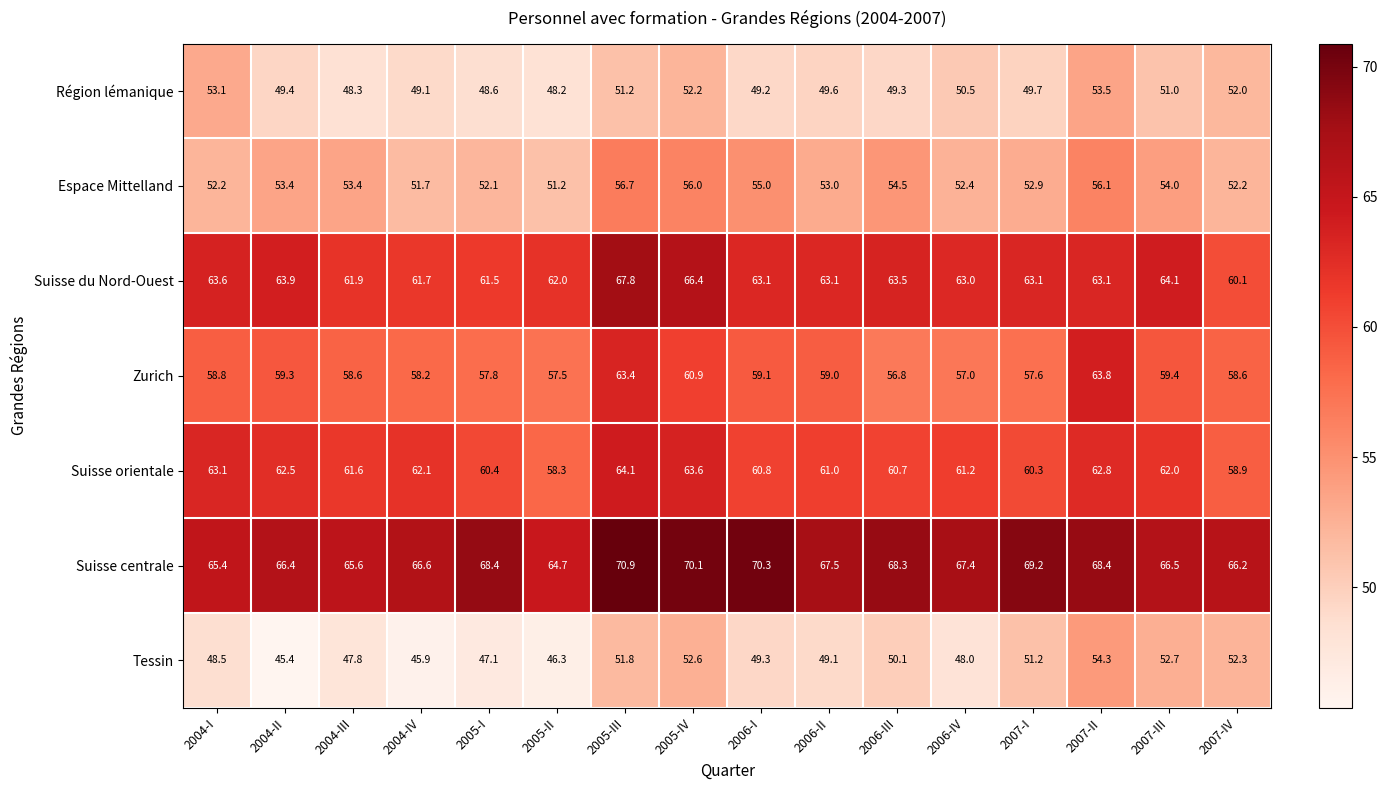

Read the Suisse orientale value at 2007-IV.

58.9